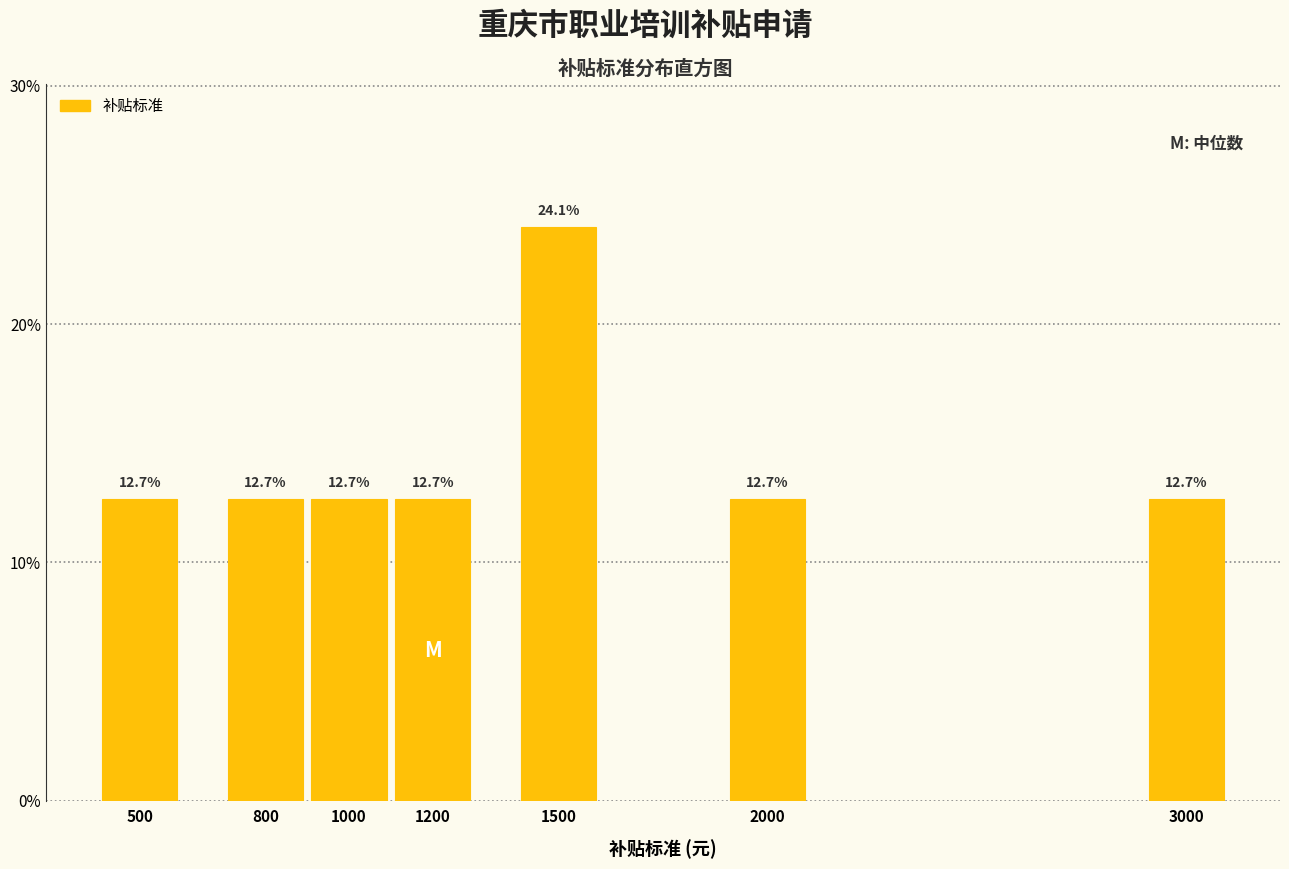

Does the chart contain any negative values?

No